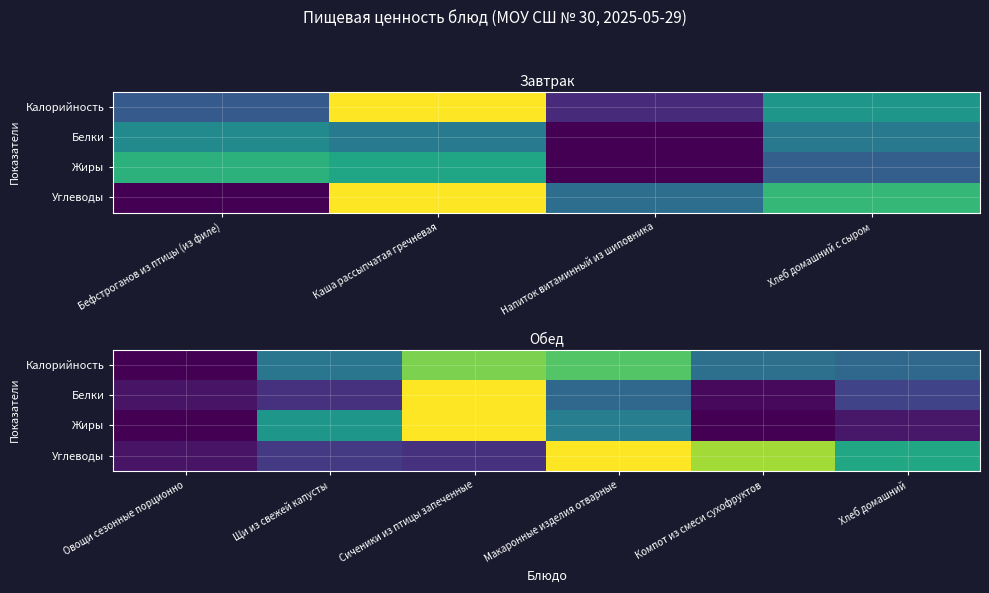

Read the Углеводы value at Овощи сезонные порционно.

0.1